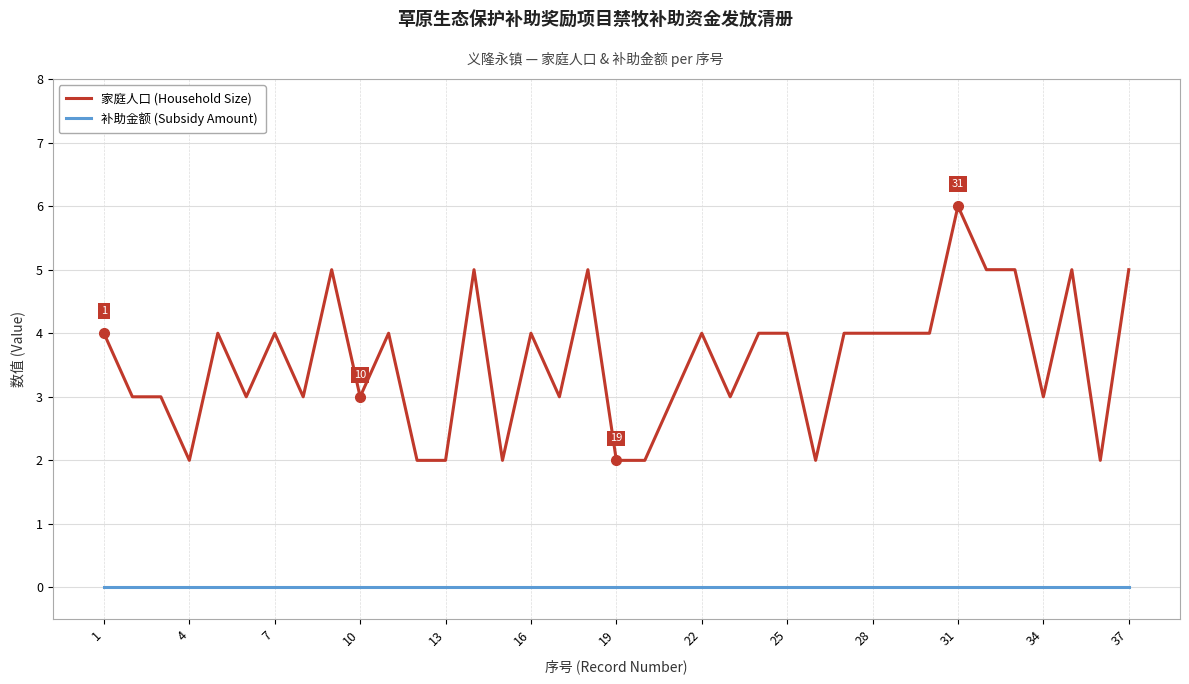

What is the greatest value displayed?

6